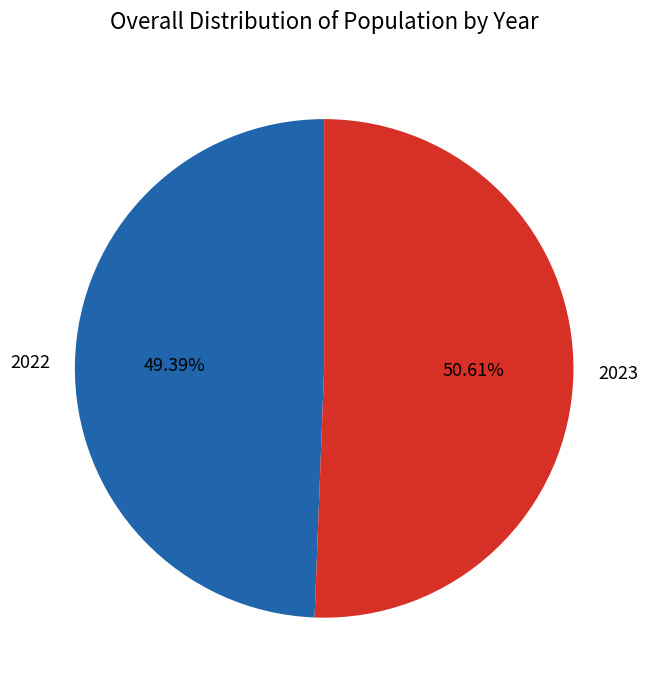

Is 2022 the majority of the pie?

No